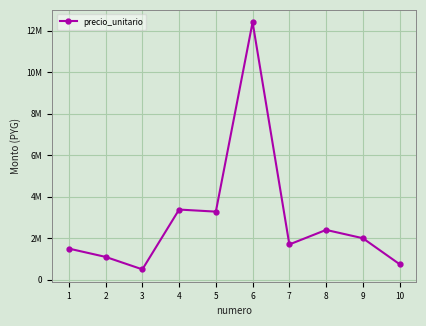

What is the value of the 3rd point from the left?

500000